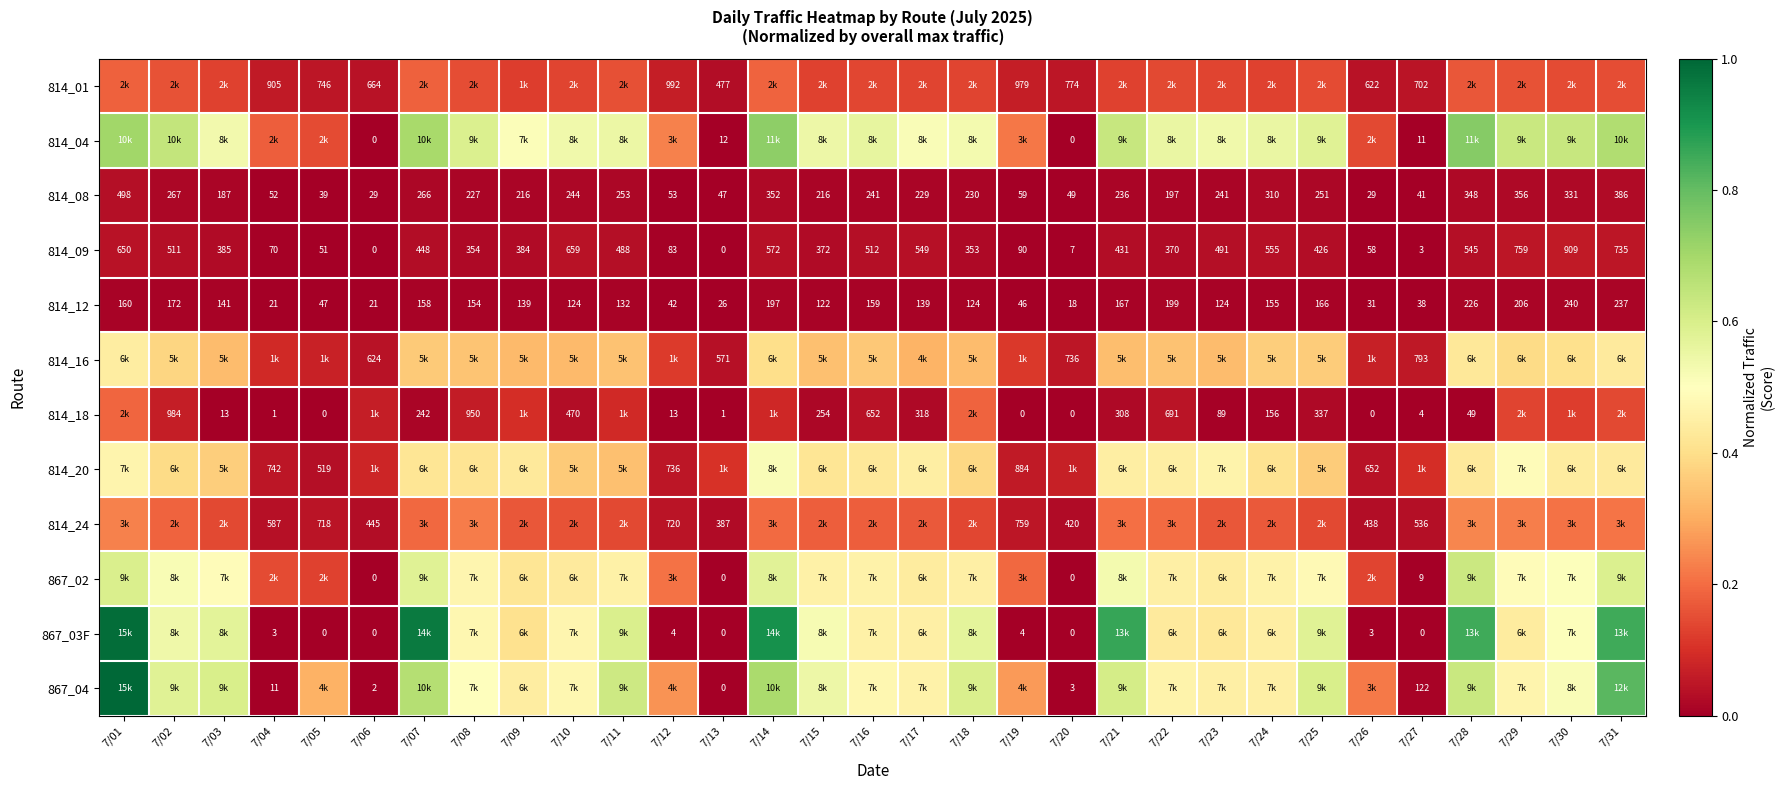

How many data points in 814_12 are less than 139?

14